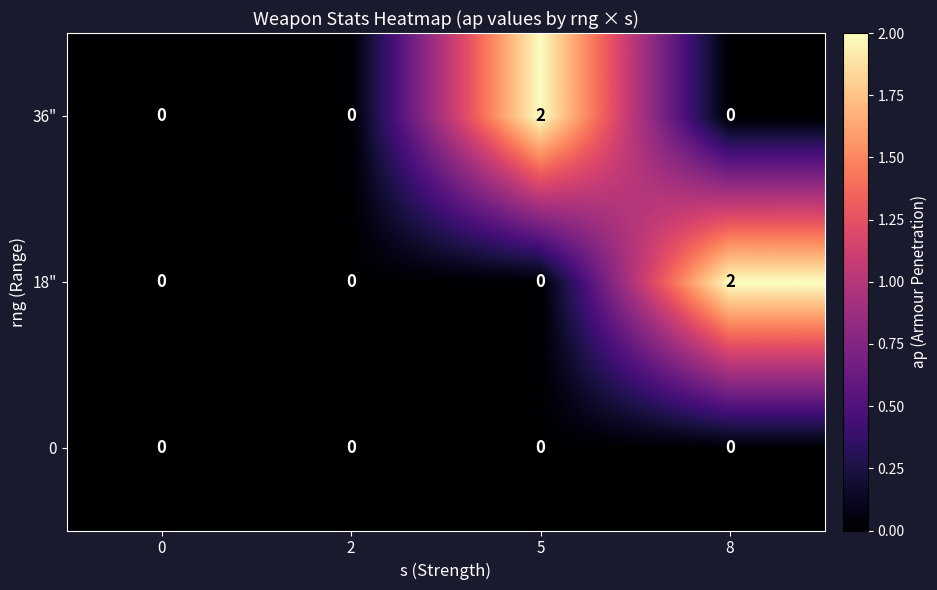

True or false: 36" has a value of 0 at 0.

True